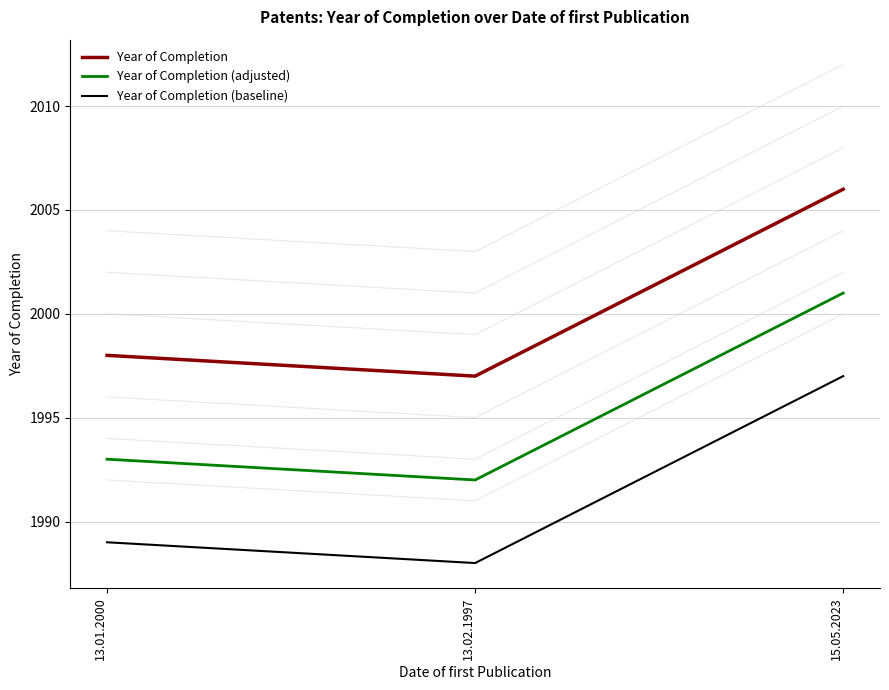

The Year of Completion series shows 2984 at 13.01.2000. True or false?

False